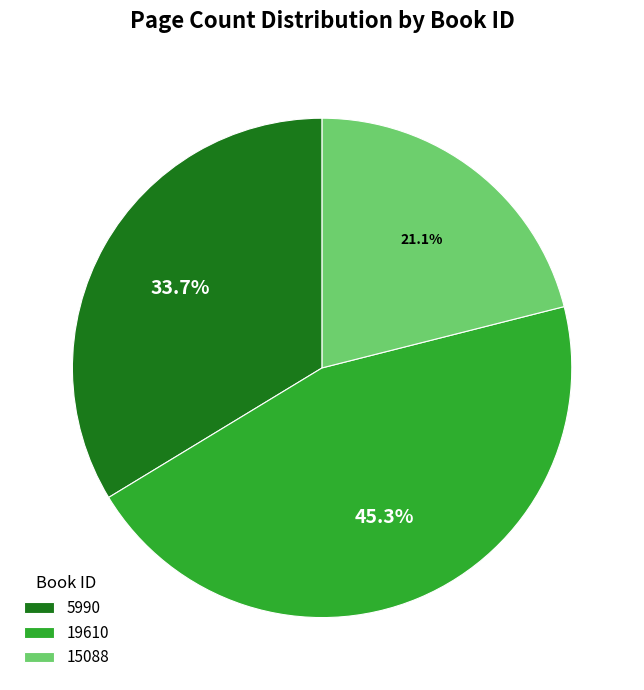

True or false: 15088 accounts for 8% of the total.

False